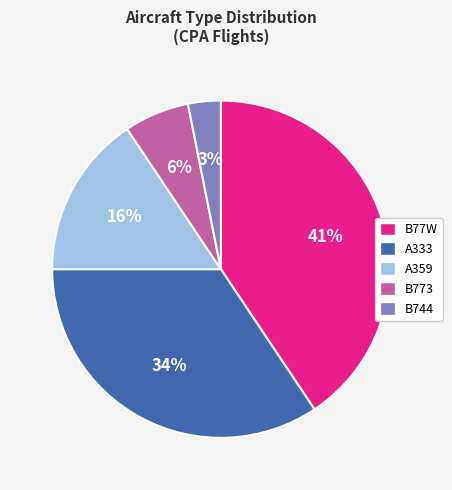

Does any single category account for the majority?

No